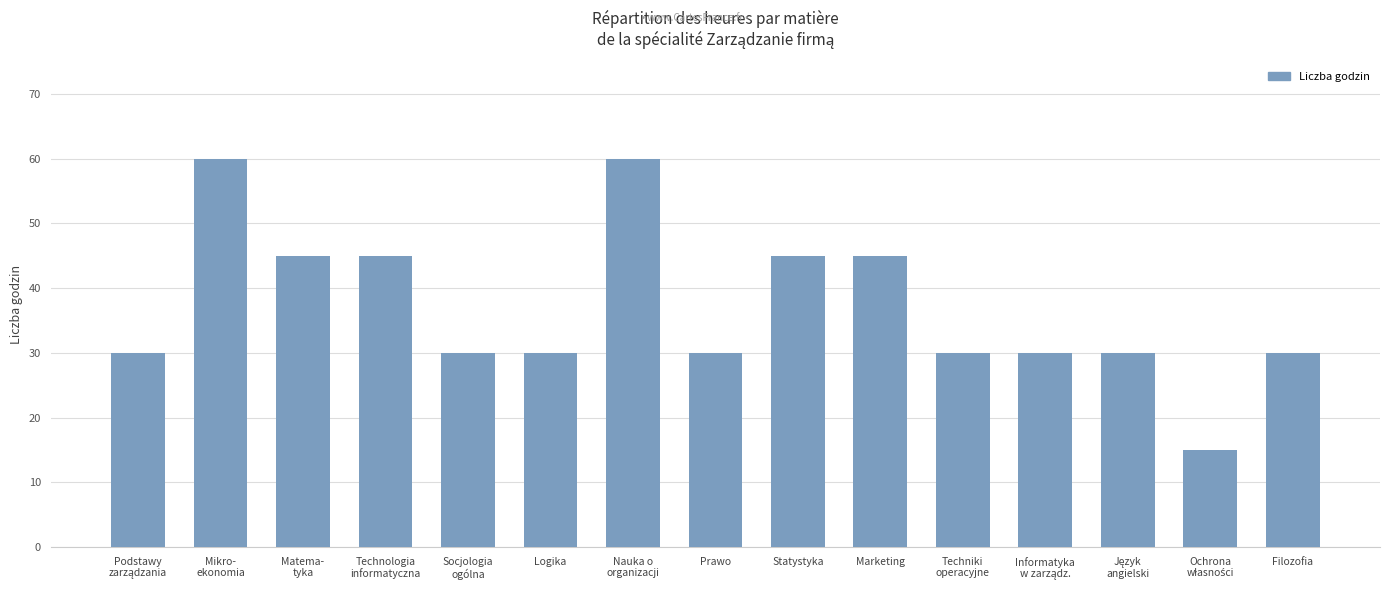

What is the smallest value displayed?

15